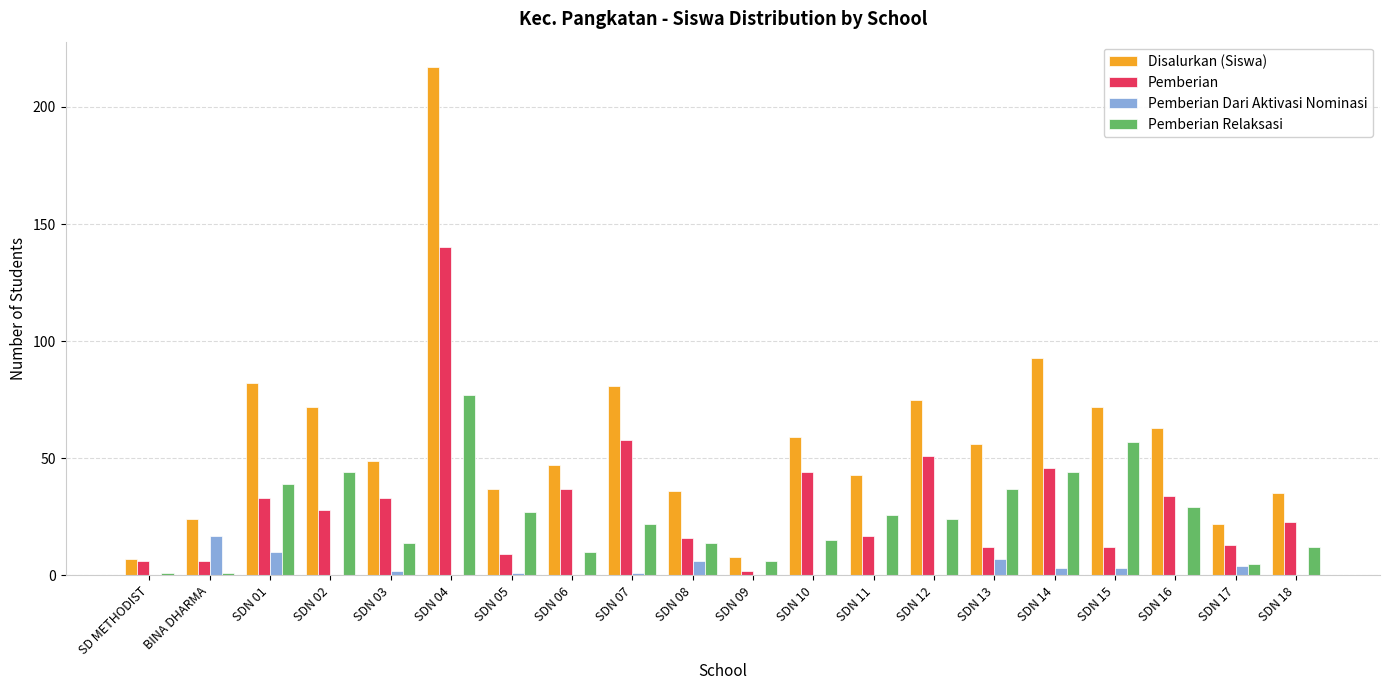

The value of Pemberian Dari Aktivasi Nominasi at SDN 14 is 3. True or false?

True